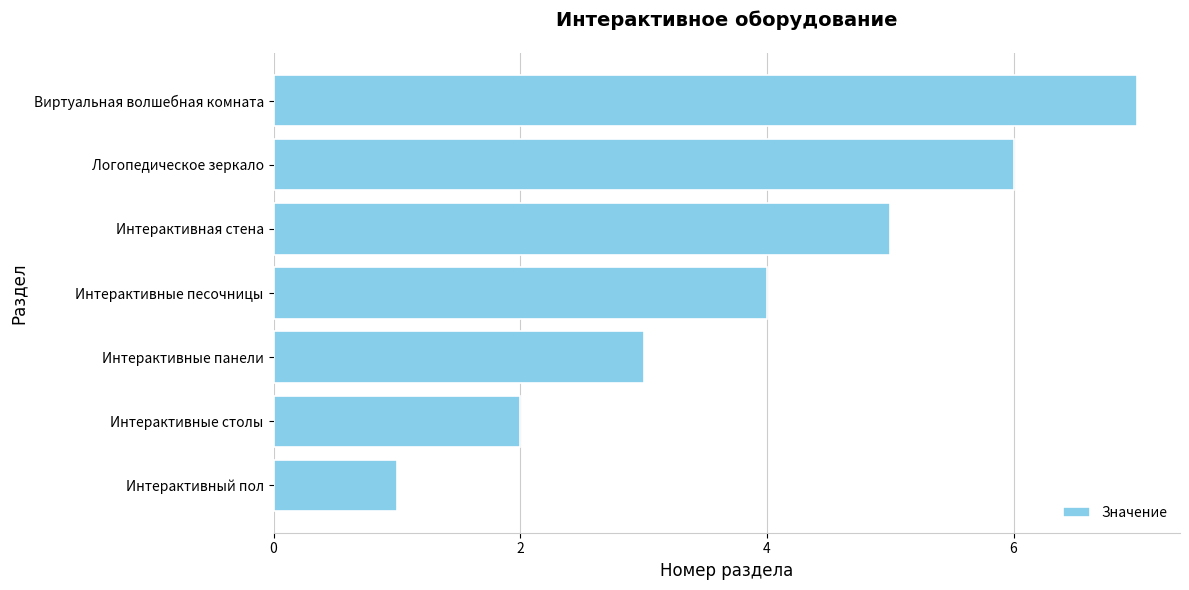

At which category does the chart reach its minimum across all series?

Интерактивный пол